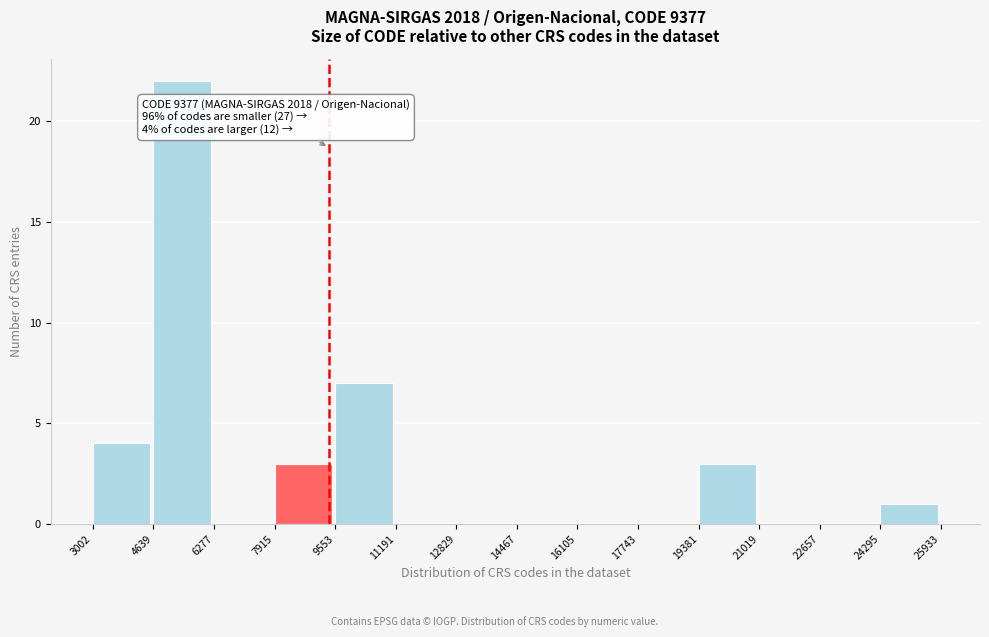

Which range on the x-axis has the tallest bar?

4639 to 6277